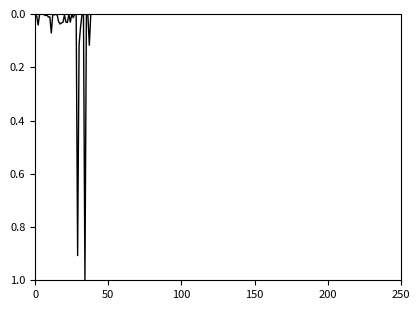

What is the difference between the maximum and minimum values?

1.0